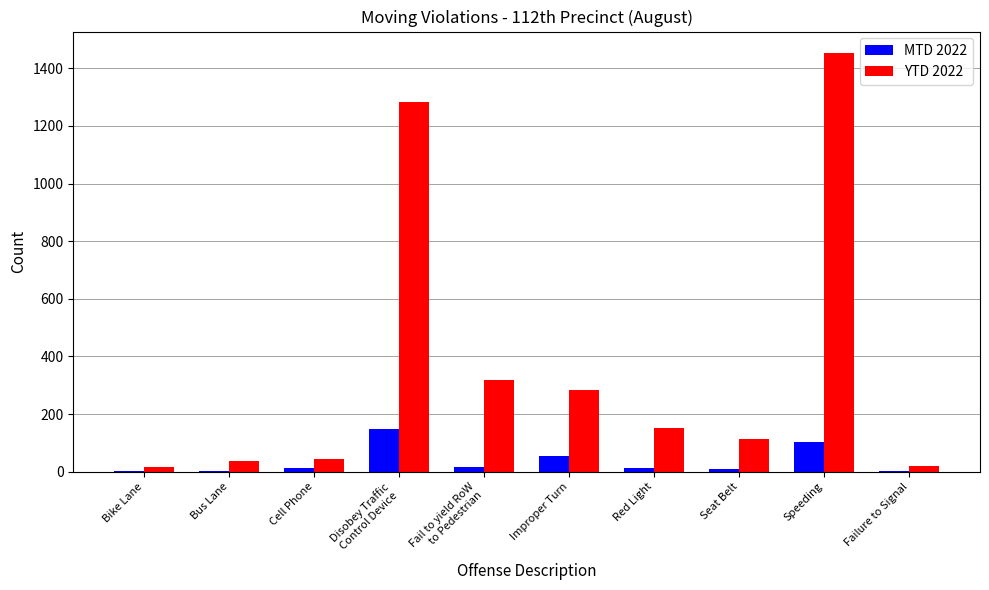

At which category is the sum across all series the highest?

Speeding